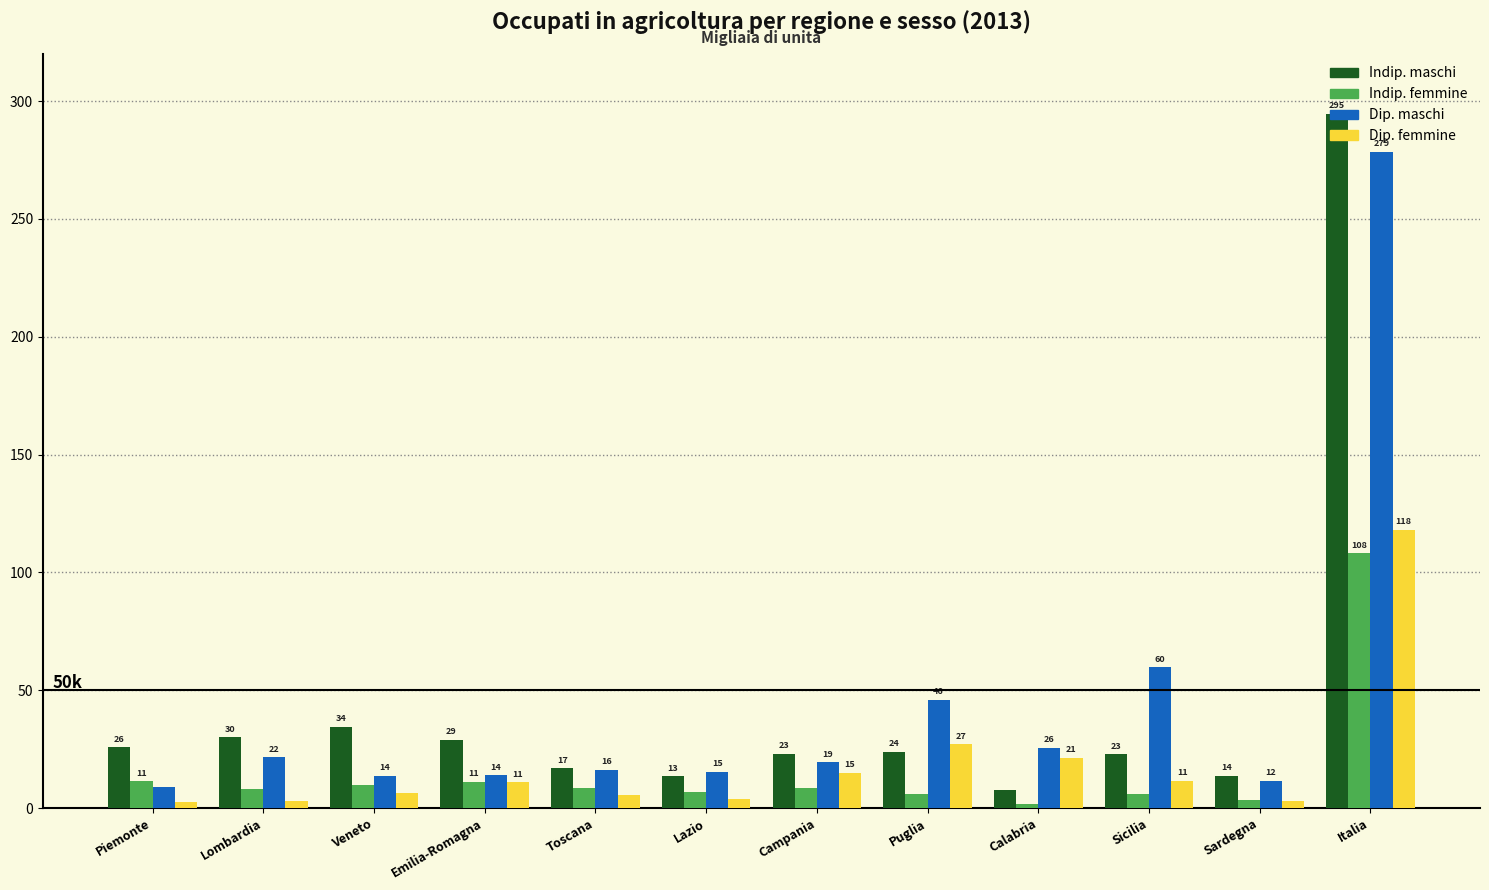

At which category is the sum across all series the highest?

Italia